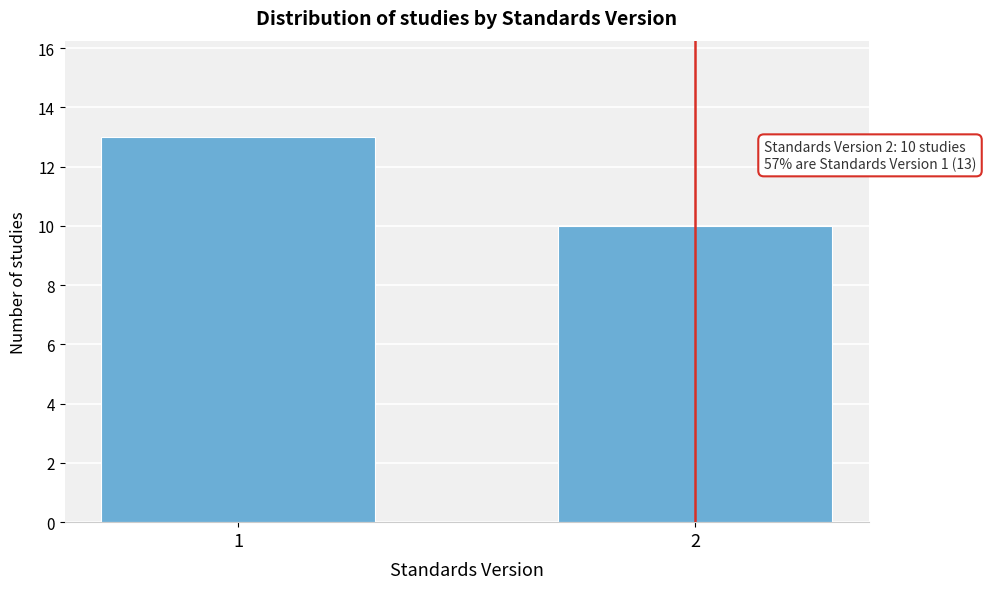

Reading left to right, what are all the values shown in this chart?

1=13	2=10